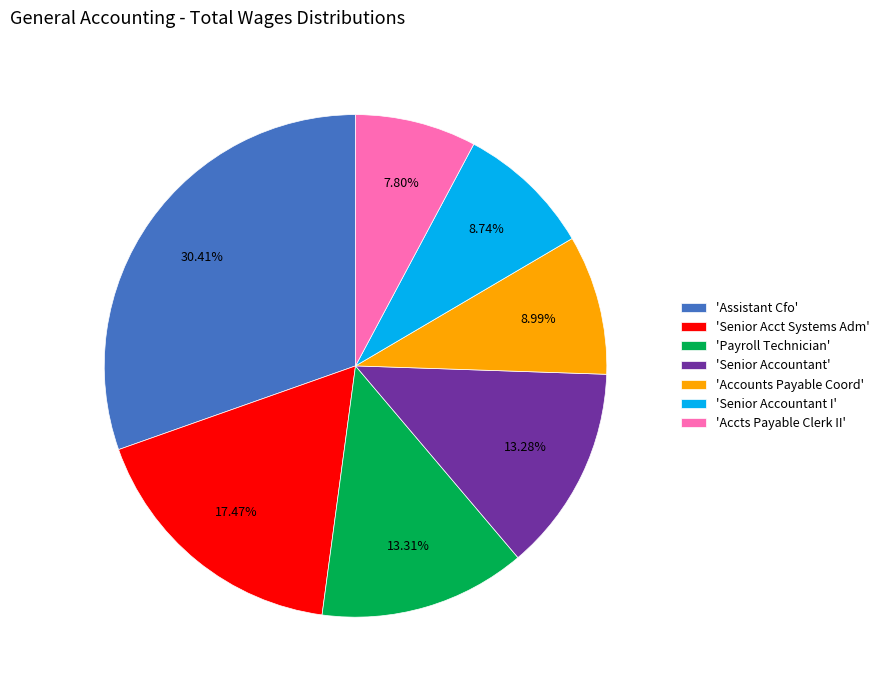

Between 'Assistant Cfo' and 'Payroll Technician', which is larger?

'Assistant Cfo'